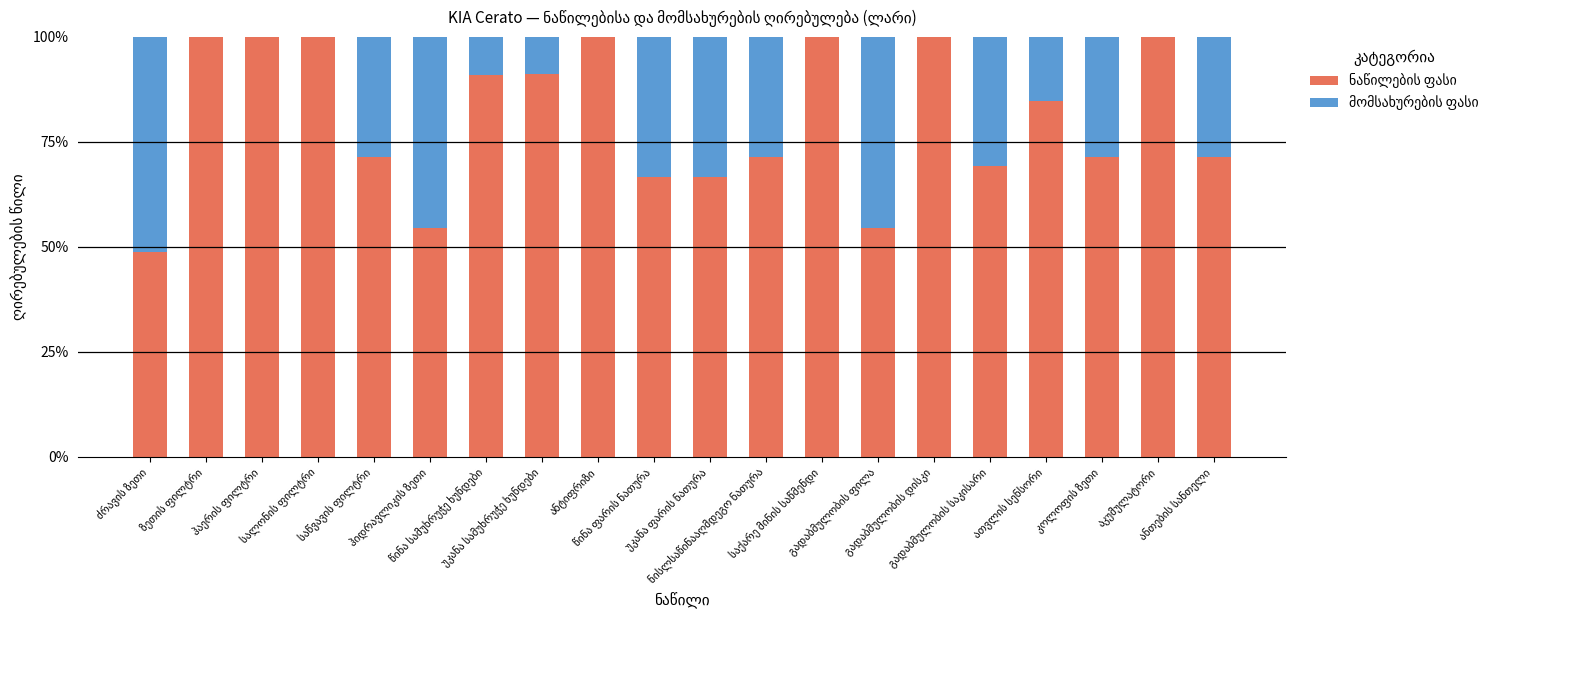

What is the sum of all ნაწილების ფასი values?

16.1